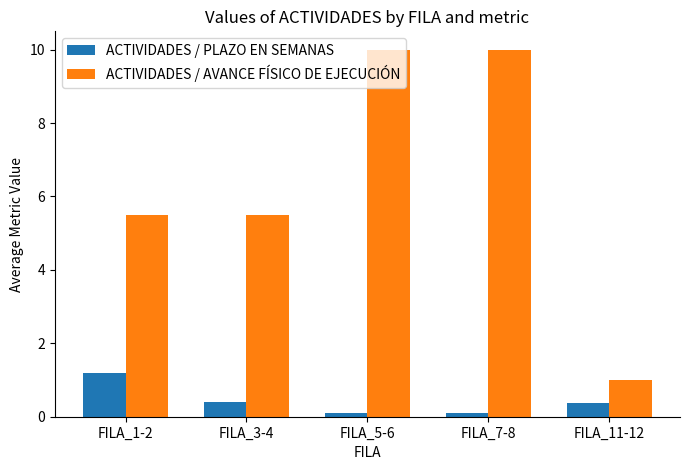

What is the label of the 3rd bar from the right?

FILA_5-6